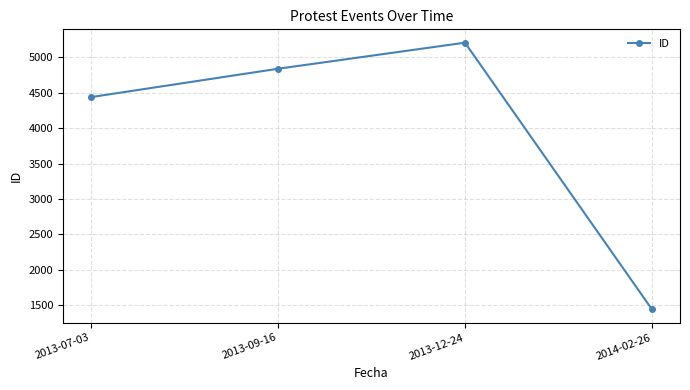

Reading right to left, list all the values displayed in this chart.

2014-02-26=1437	2013-12-24=5209	2013-09-16=4840	2013-07-03=4439